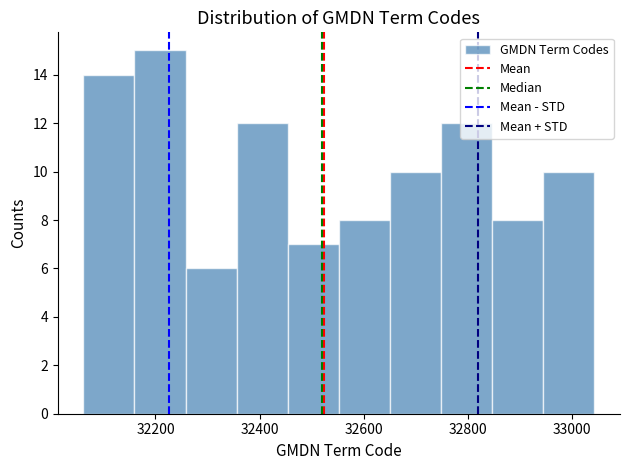

Reading left to right, list every bar in this chart as the range it spans on the x-axis followed by its height. Neither the bar edges nor the heights are printed on the chart, so give them approximately, as read against the axes.

32060 to 32160: 14
32160 to 32260: 15
32260 to 32360: 6
32360 to 32460: 12
32460 to 32560: 7
32560 to 32660: 8
32660 to 32740: 10
32740 to 32840: 12
32840 to 32940: 8
32940 to 33040: 10